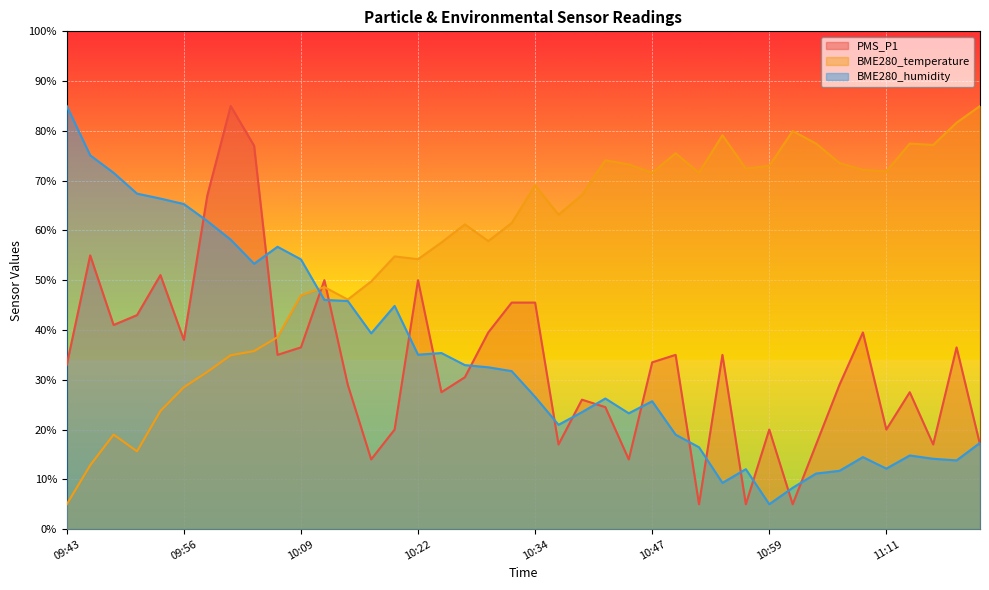

Which series ends up on top after the final intersection of BME280_temperature and PMS_P1?

BME280_temperature